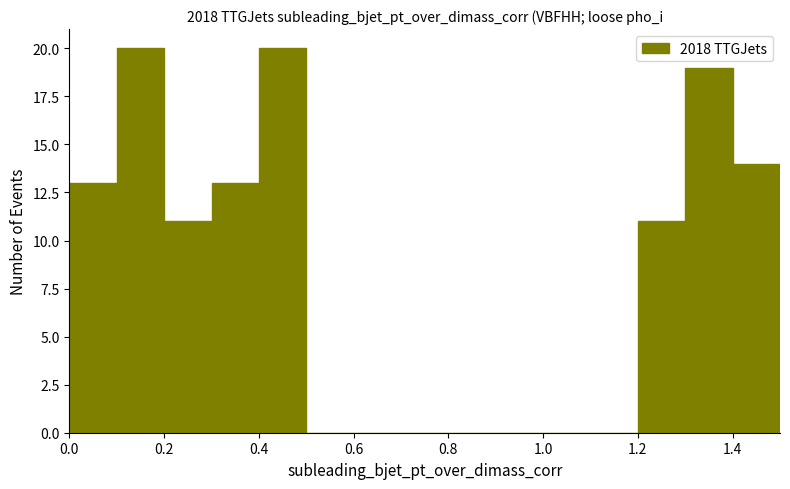

Reading left to right, transcribe this chart: for each bar, give the range it covers on the x-axis and its height. The values are not printed on the chart, so give them approximately, as read against the axis.

0.0 to 0.1: 13
0.1 to 0.2: 20
0.2 to 0.3: 11
0.3 to 0.4: 13
0.4 to 0.5: 20
0.5 to 0.6: 0
0.6 to 0.7: 0
0.7 to 0.8: 0
0.8 to 0.9: 0
0.9 to 1.0: 0
1.0 to 1.1: 0
1.1 to 1.2: 0
1.2 to 1.3: 11
1.3 to 1.4: 19
1.4 to 1.5: 14